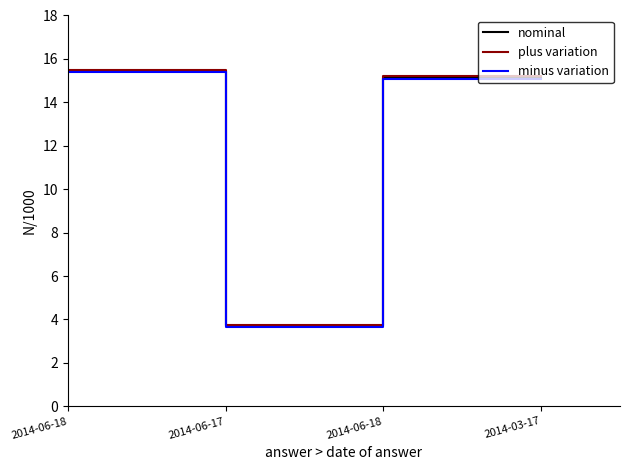

Which series changed the most between 2014-06-18 and 2014-03-17?

nominal